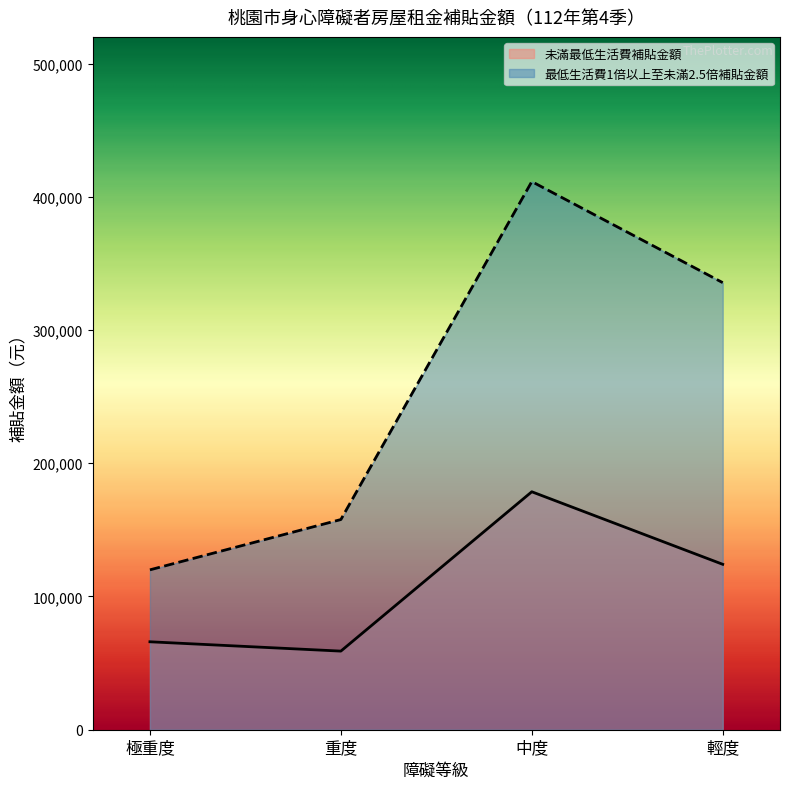

How many values in the 未滿最低生活費補貼金額 series are below 124150?

2